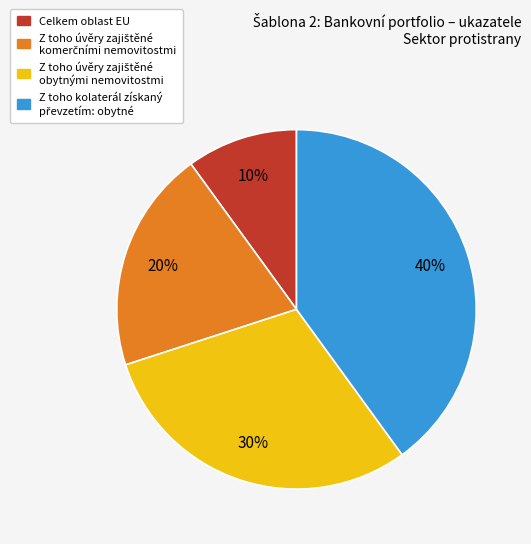

The Celkem oblast EU slice represents 10% of the pie. True or false?

True